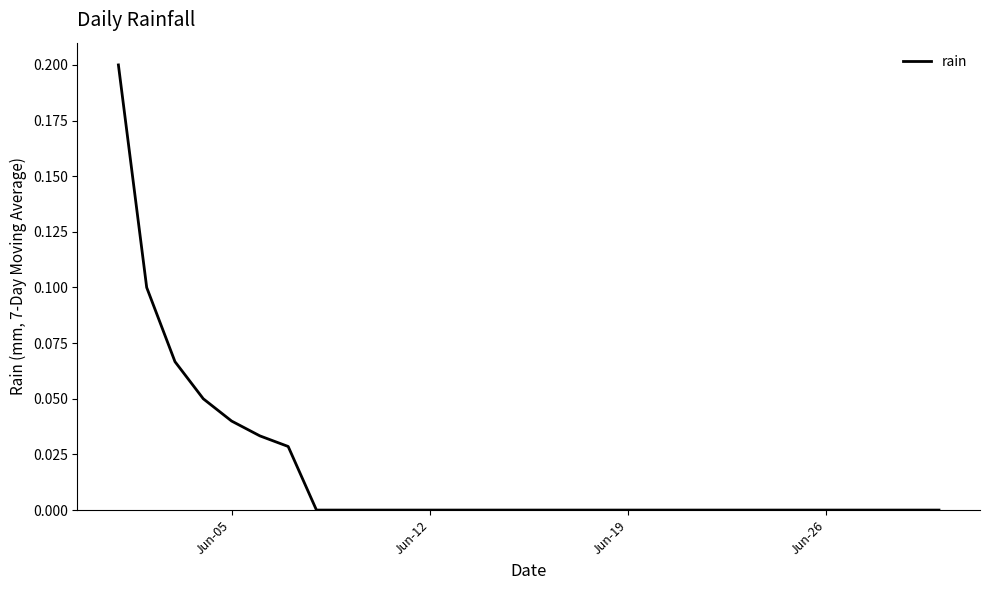

What is the greatest value displayed?

0.2